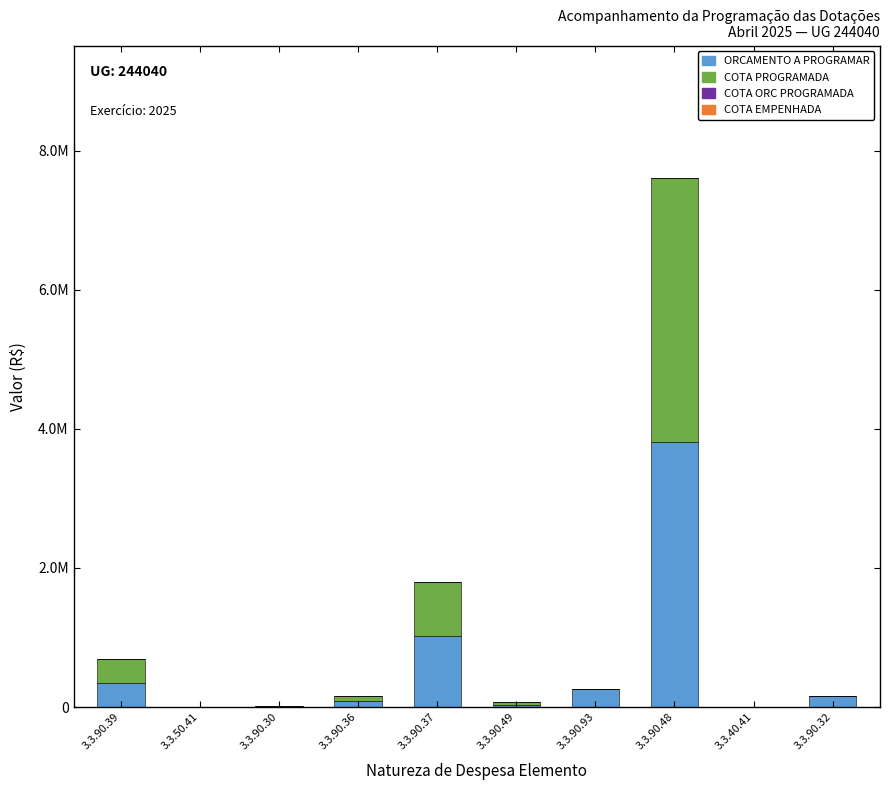

Are the bars grouped side by side (vs. stacked)?

No